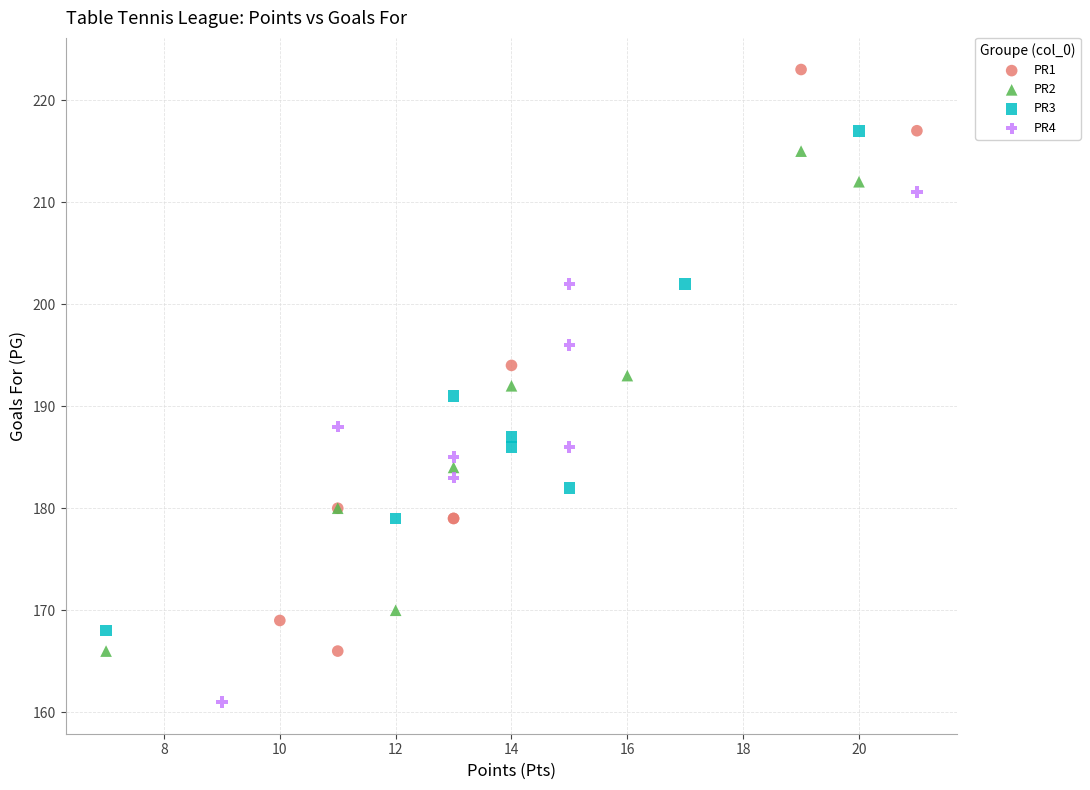

Which series reaches the minimum Y coordinate?

PR4